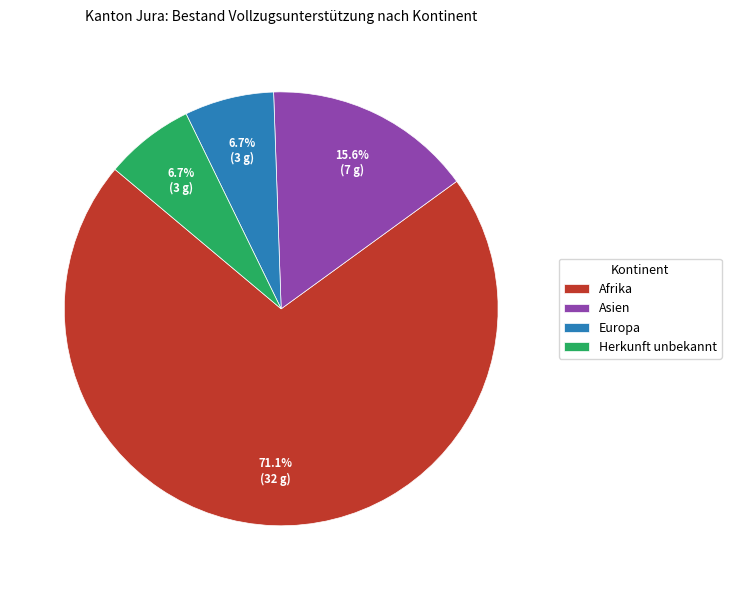

Which slice is the largest?

Afrika